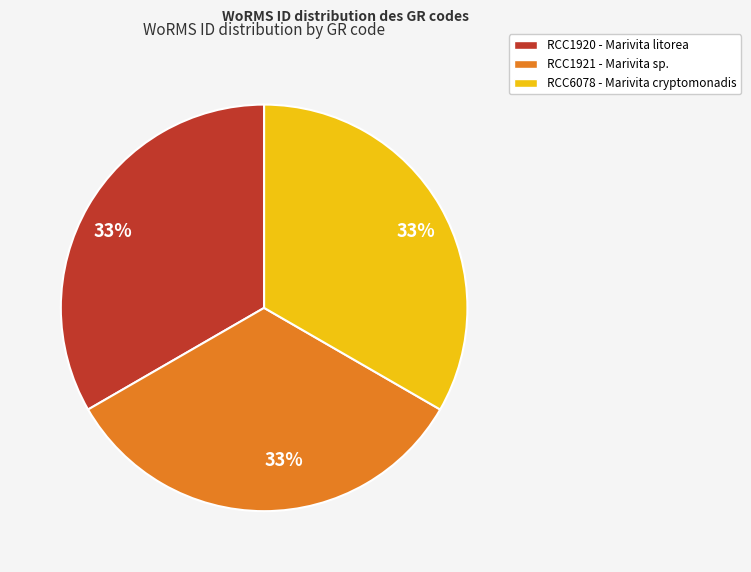

Does any single category account for the majority?

No